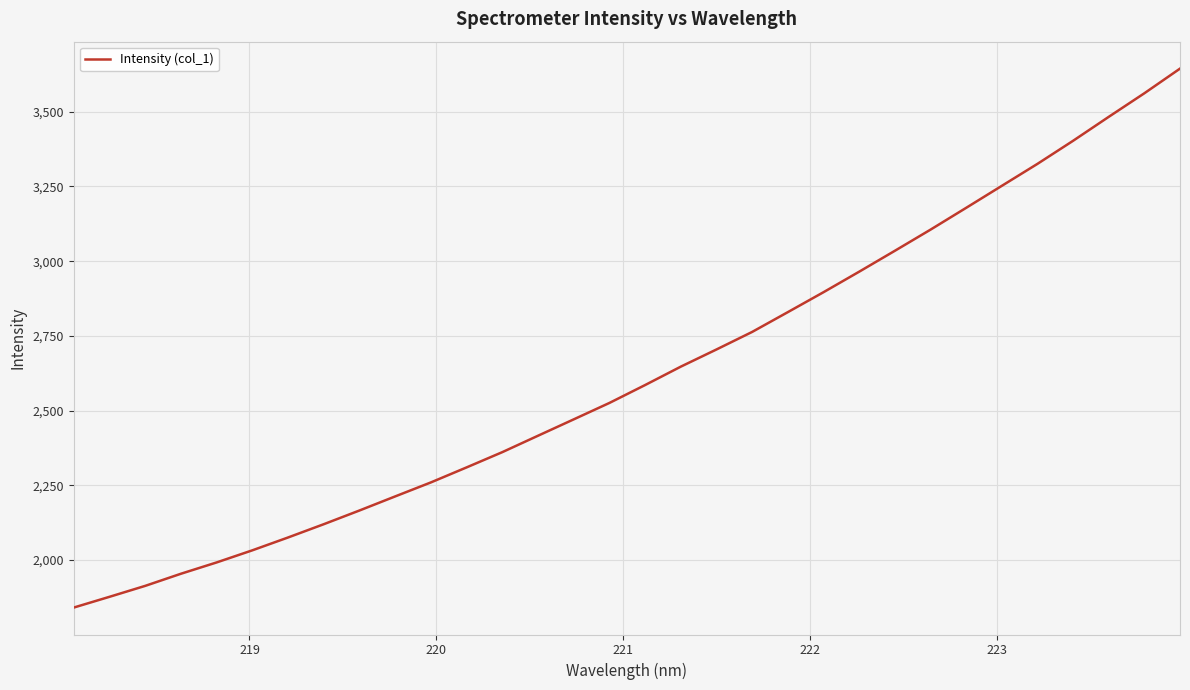

What is the smallest value displayed?

1841.1